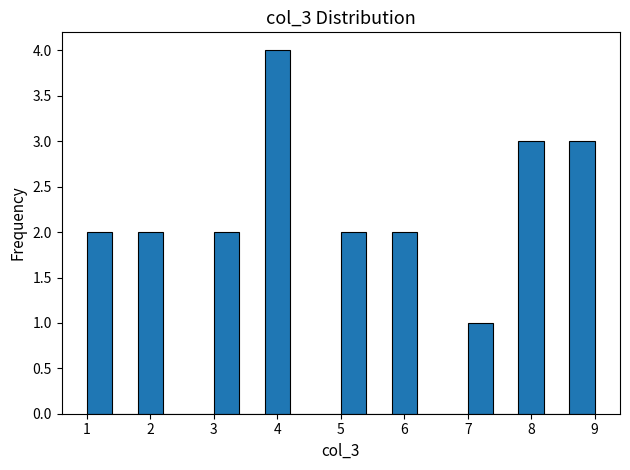

Reading left to right, transcribe this chart: for each bar, give the range it covers on the x-axis and its height. The values are not printed on the chart, so give them approximately, as read against the axis.

1.0 to 1.4: 2
1.4 to 1.8: 0
1.8 to 2.2: 2
2.2 to 2.6: 0
2.6 to 3.0: 0
3.0 to 3.4: 2
3.4 to 3.8: 0
3.8 to 4.2: 4
4.2 to 4.6: 0
4.6 to 5.0: 0
5.0 to 5.4: 2
5.4 to 5.8: 0
5.8 to 6.2: 2
6.2 to 6.6: 0
6.6 to 7.0: 0
7.0 to 7.4: 1
7.4 to 7.8: 0
7.8 to 8.2: 3
8.2 to 8.6: 0
8.6 to 9.0: 3